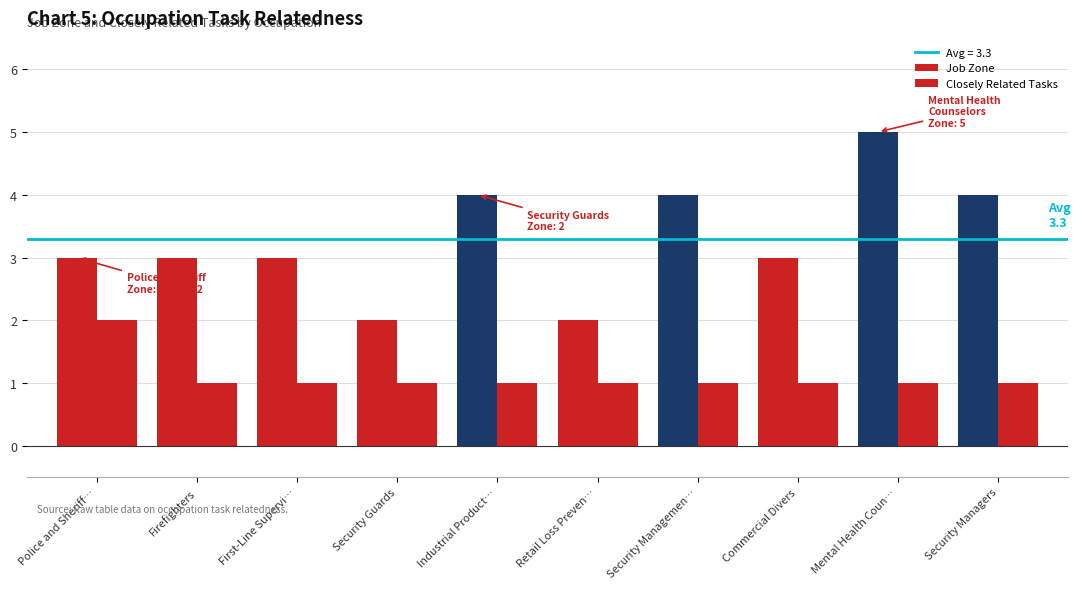

At which label does Closely Related Tasks reach its peak?

Police and Sheriff…